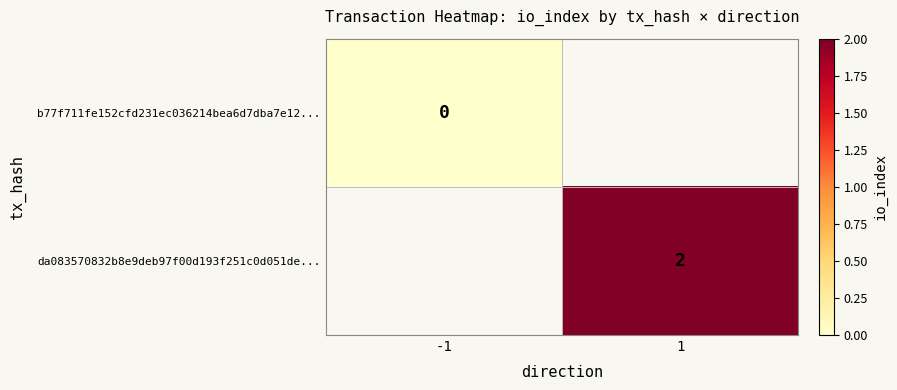

Which category has the highest value across all series?

1